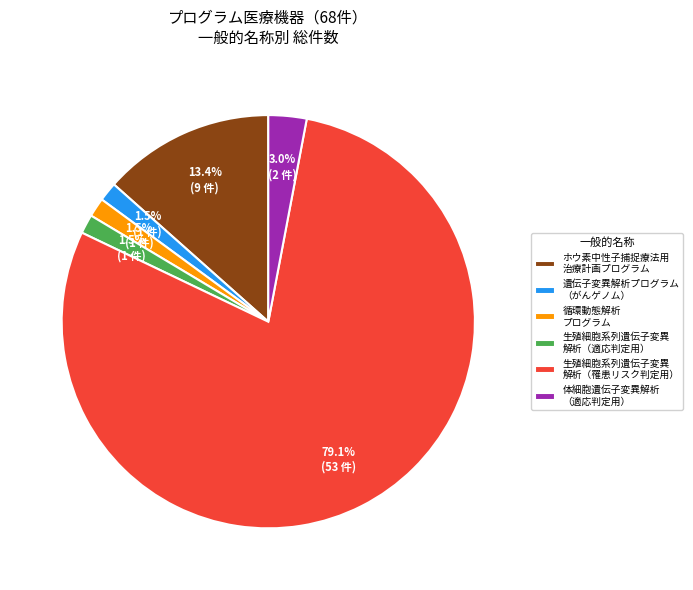

Is there any slice that represents more than half of the pie?

Yes